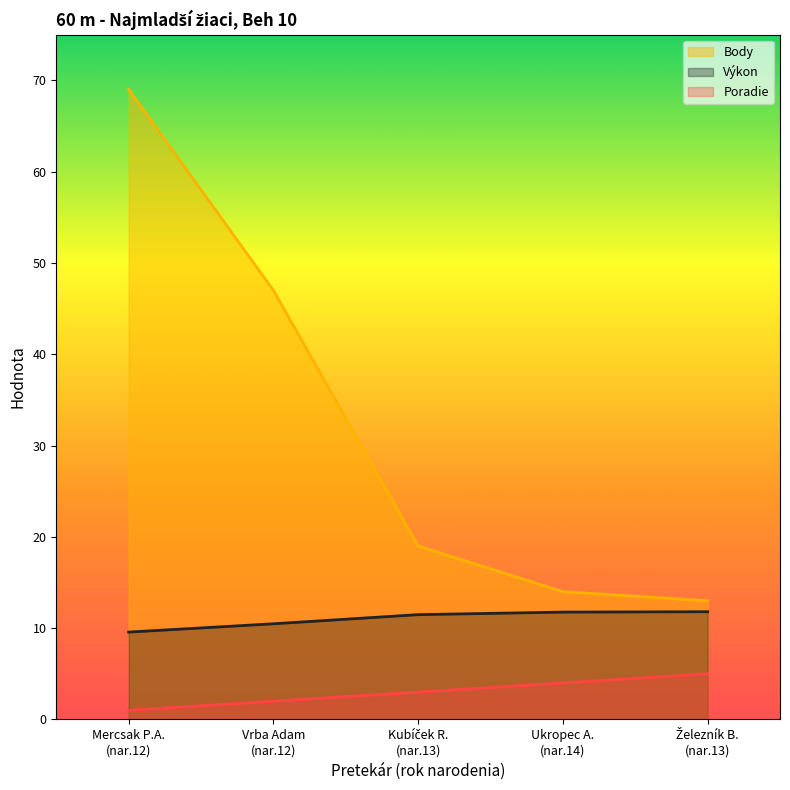

List the series in order of their overall mean, lowest first.

Poradie, Výkon, Body